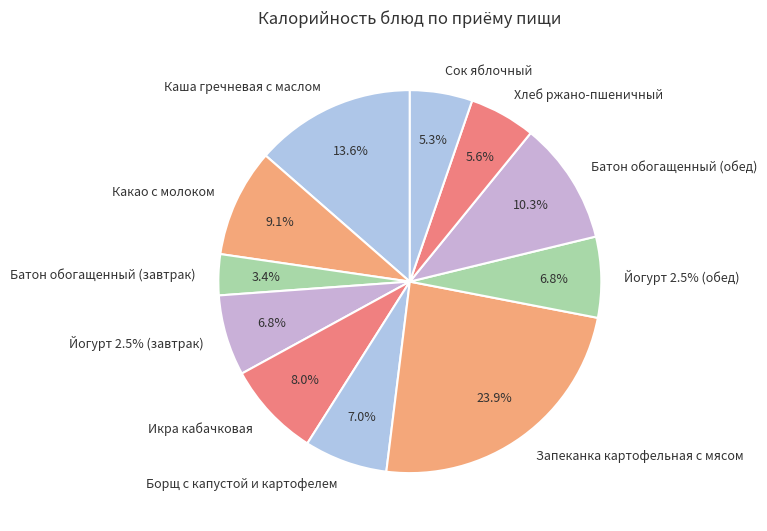

Does Икра кабачковая account for over 50% of the chart?

No